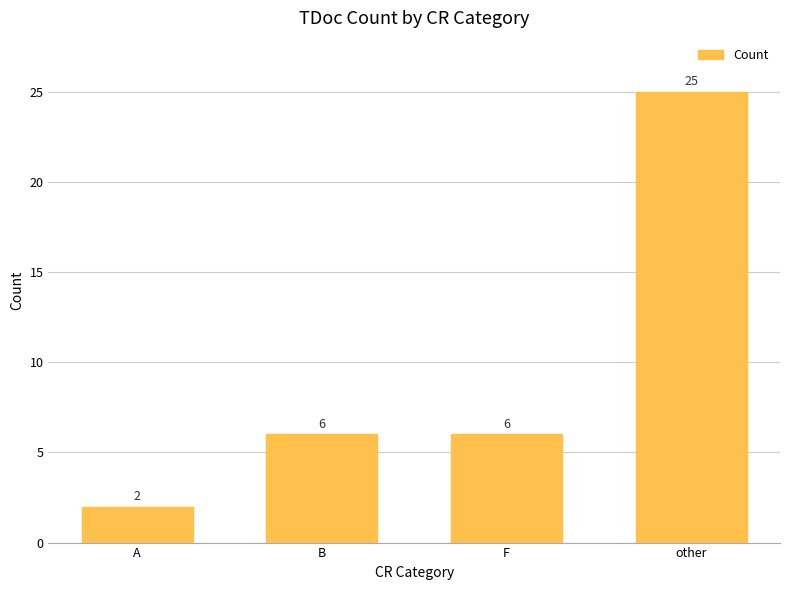

What is the difference between the maximum and second lowest values?

19